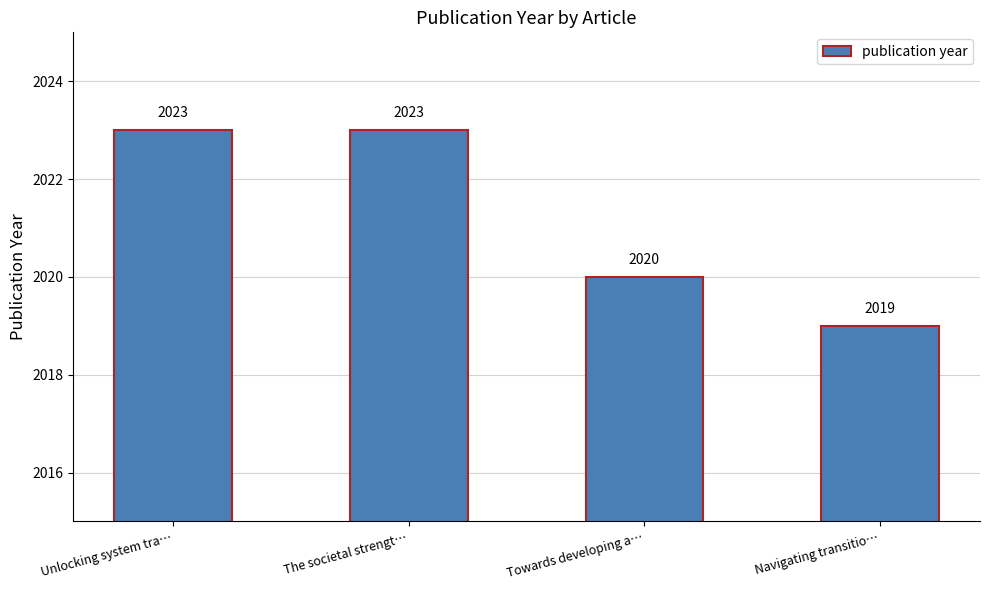

At which category does the chart reach its minimum across all series?

Navigating transitio…